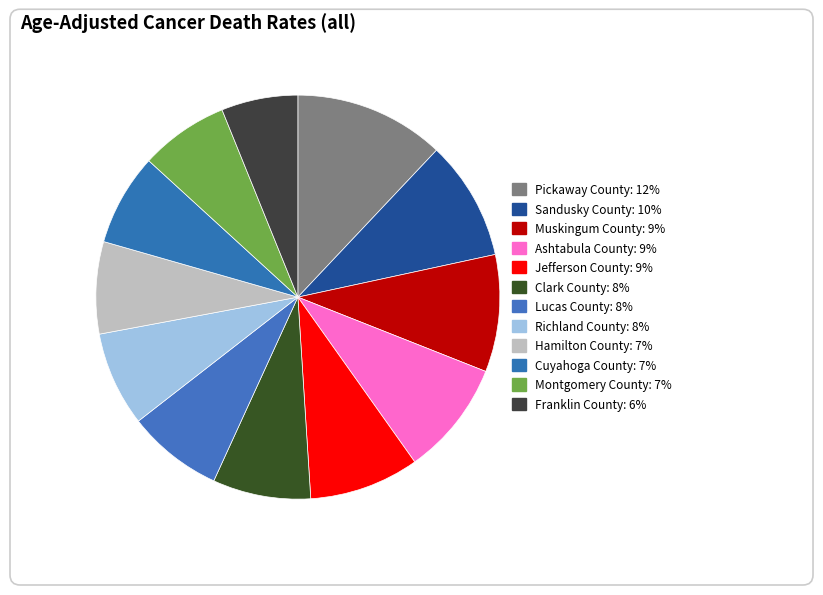

Which slice is the smallest?

Franklin County